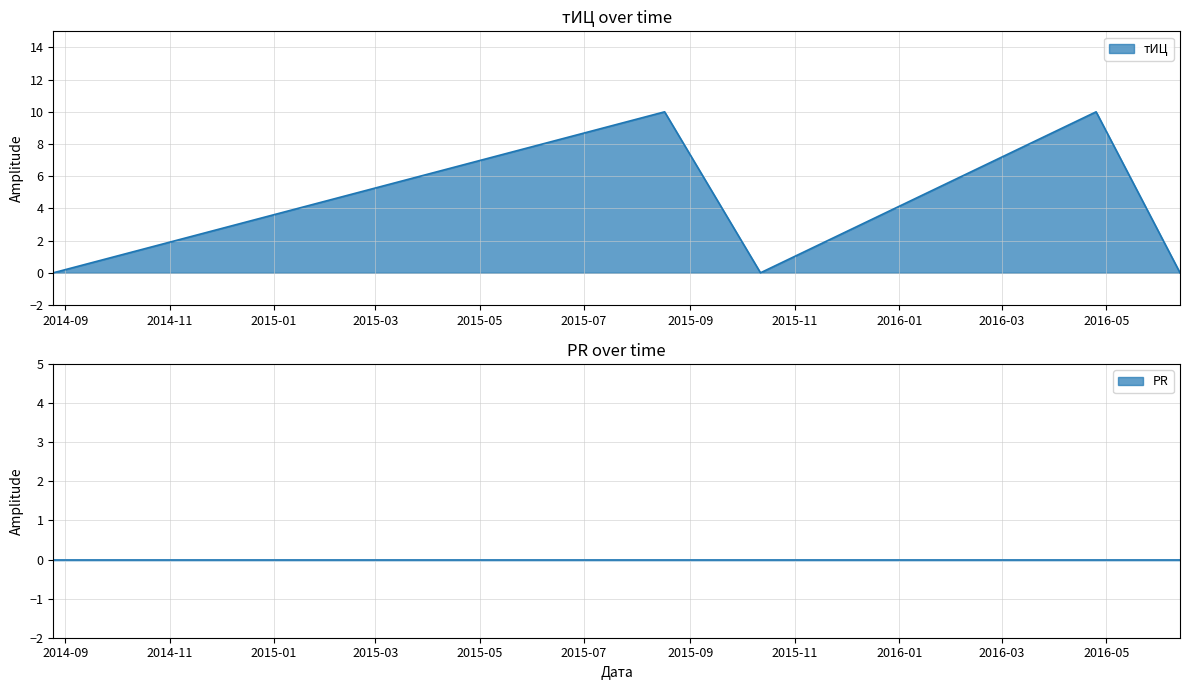

Where is the data nearest to the value 5?

2014-08-25